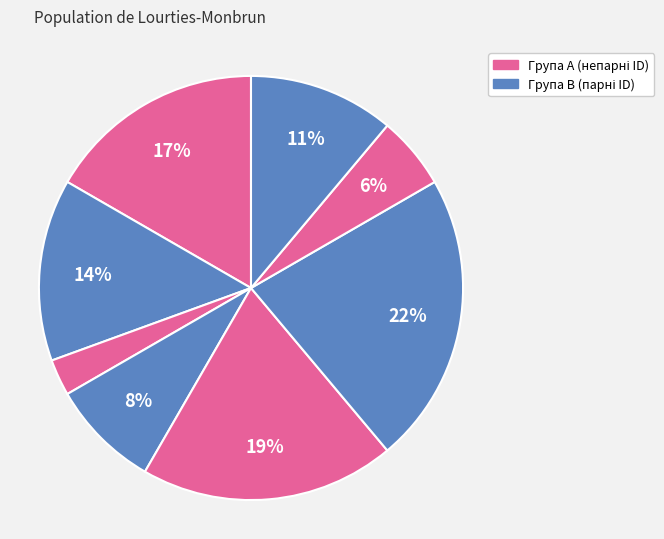

How many segments does this pie chart have?

8